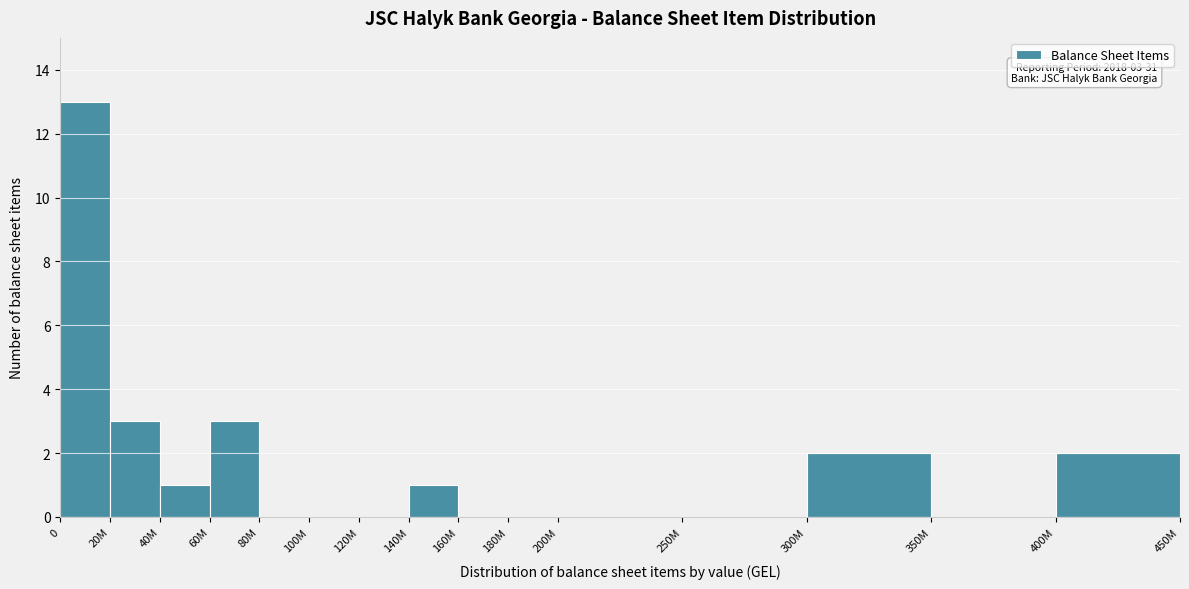

Reading left to right, transcribe all the data shown in this chart.

0=13	20M=3	40M=1	60M=3	80M=0	100M=0	120M=0	140M=1	160M=0	180M=0	200M=0	250M=0	300M=2	350M=0	400M=2